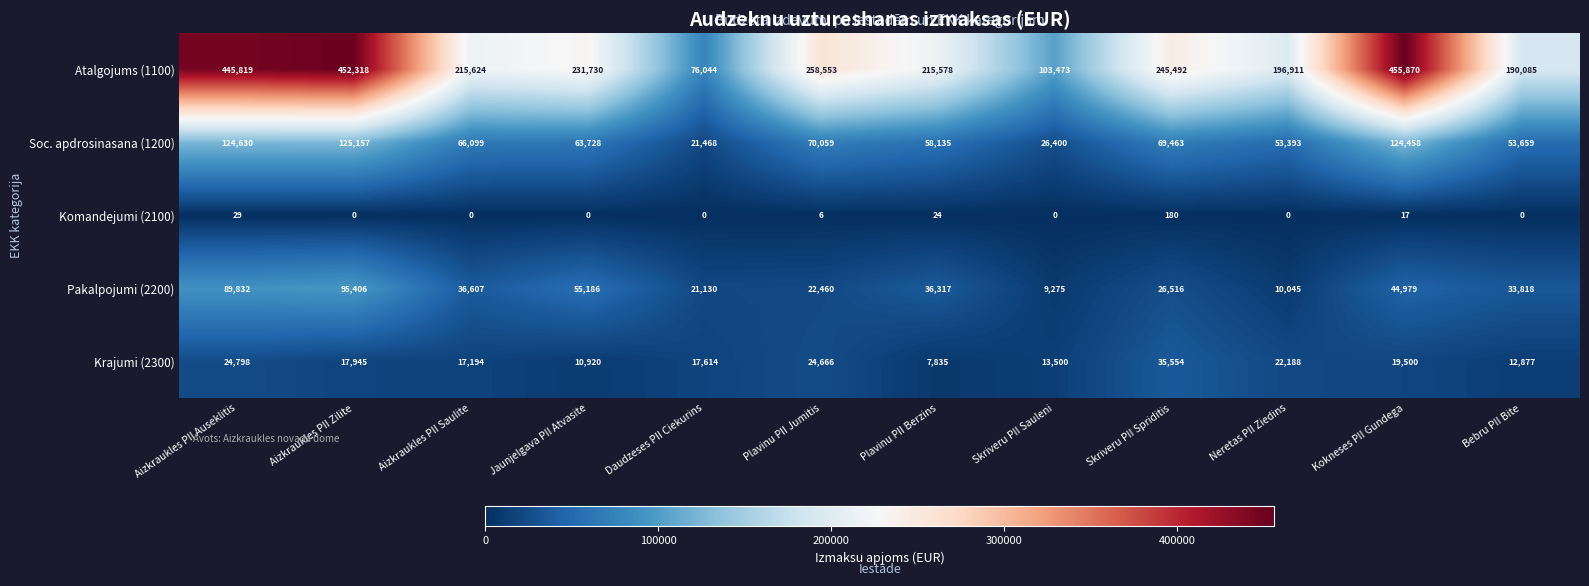

How many values in Komandejumi (2100) are above zero?

5